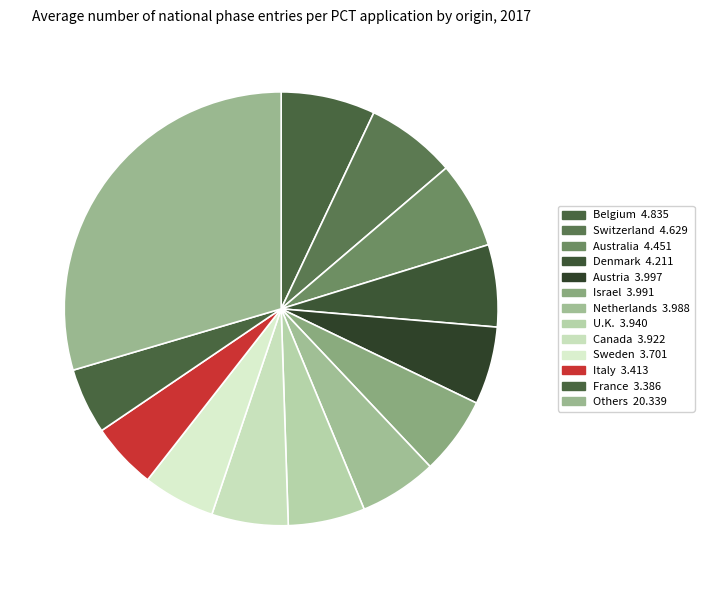

How many segments does this pie chart have?

13